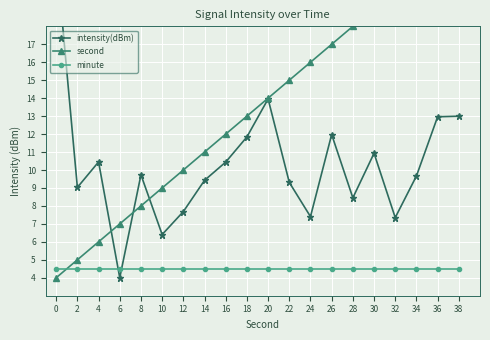

What is the minimum value shown in the chart?

4.0